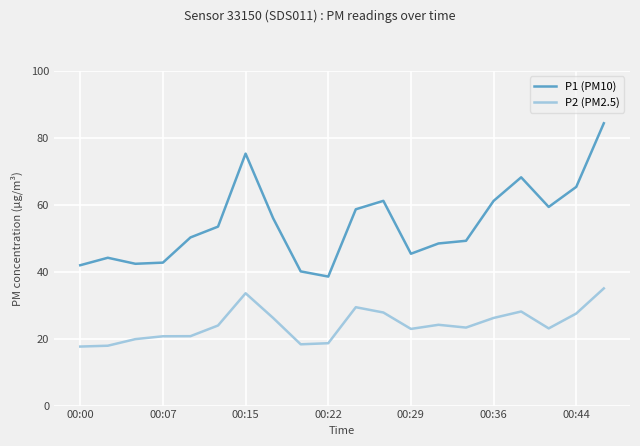

Rank the series by their average value, from highest to lowest.

P1 (PM10), P2 (PM2.5)